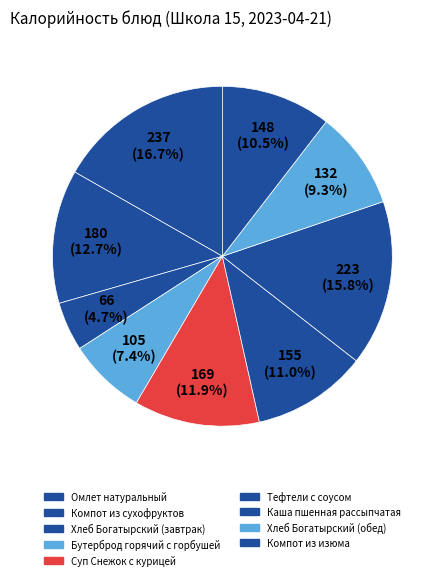

To the nearest percent, what portion does Бутерброд горячий с горбушей represent?

7%